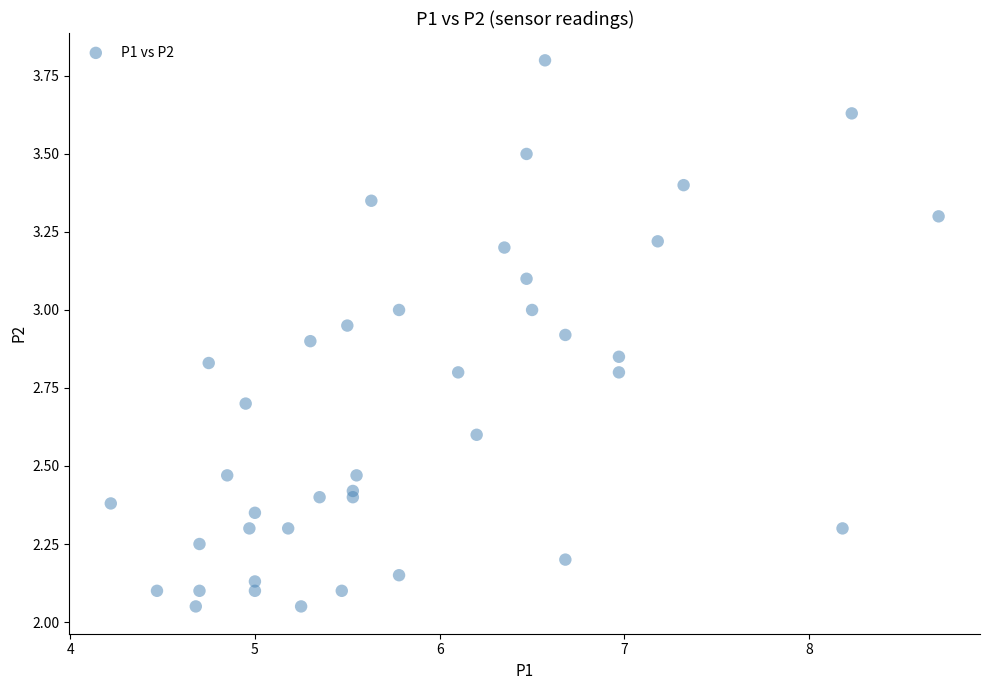

What is the range of X values (max minus min)?

4.5